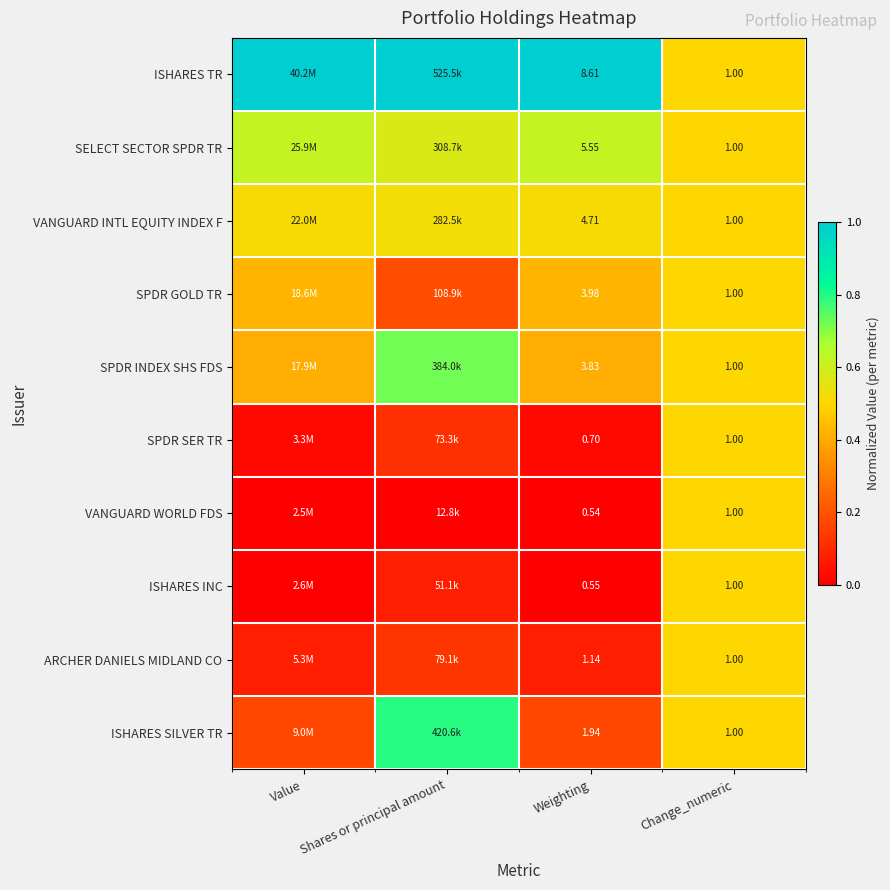

What is the difference between the maximum and minimum values in the SPDR INDEX SHS FDS series?

0.3